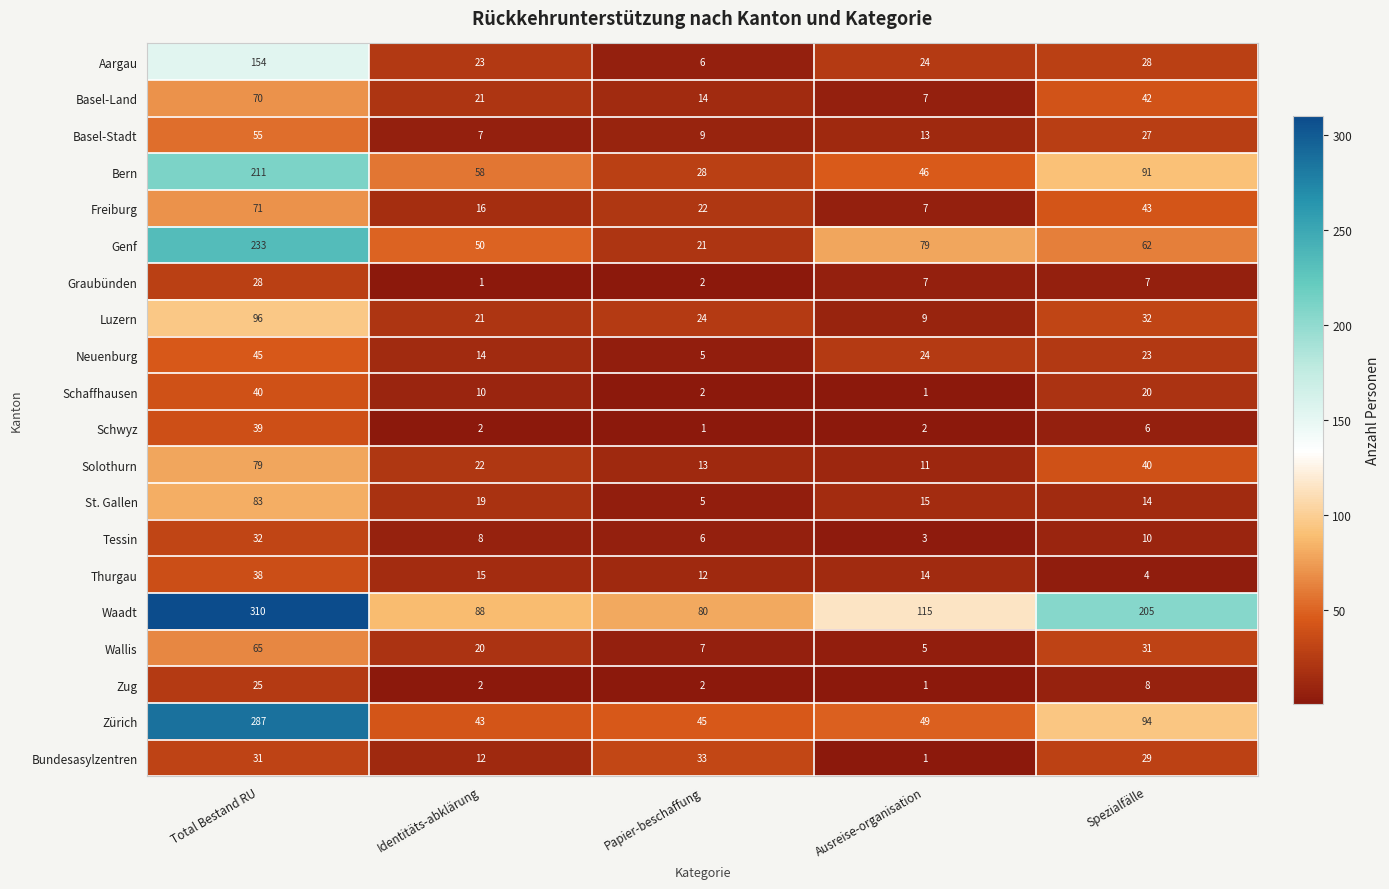

What is the difference between the Freiburg values at Ausreise-organisation and Spezialfälle?

36